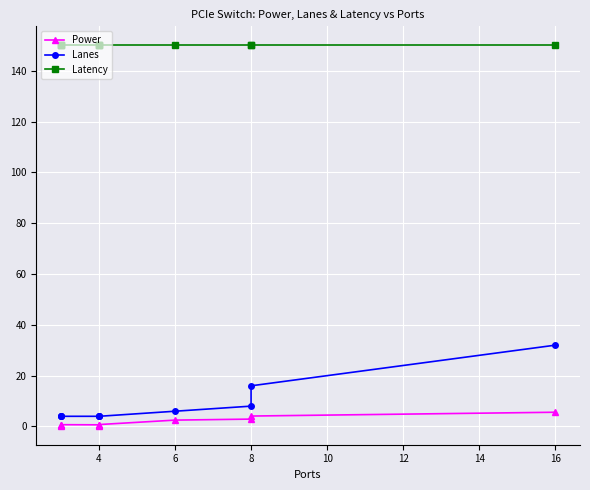

True or false: Lanes has a value of 2.6 at 4.

False